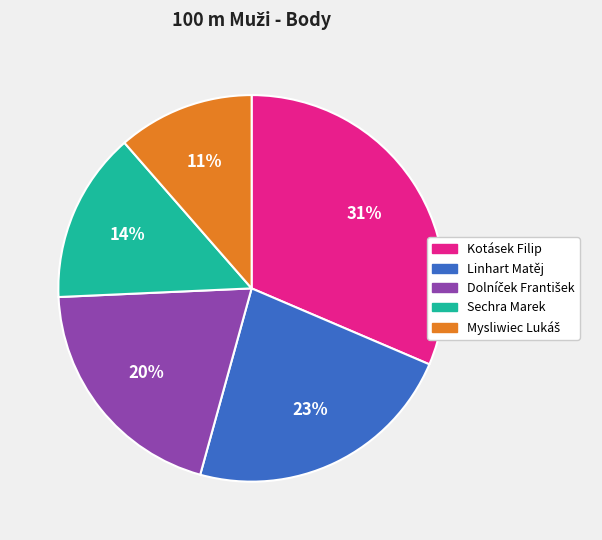

What is the largest slice in the pie chart?

Kotásek Filip